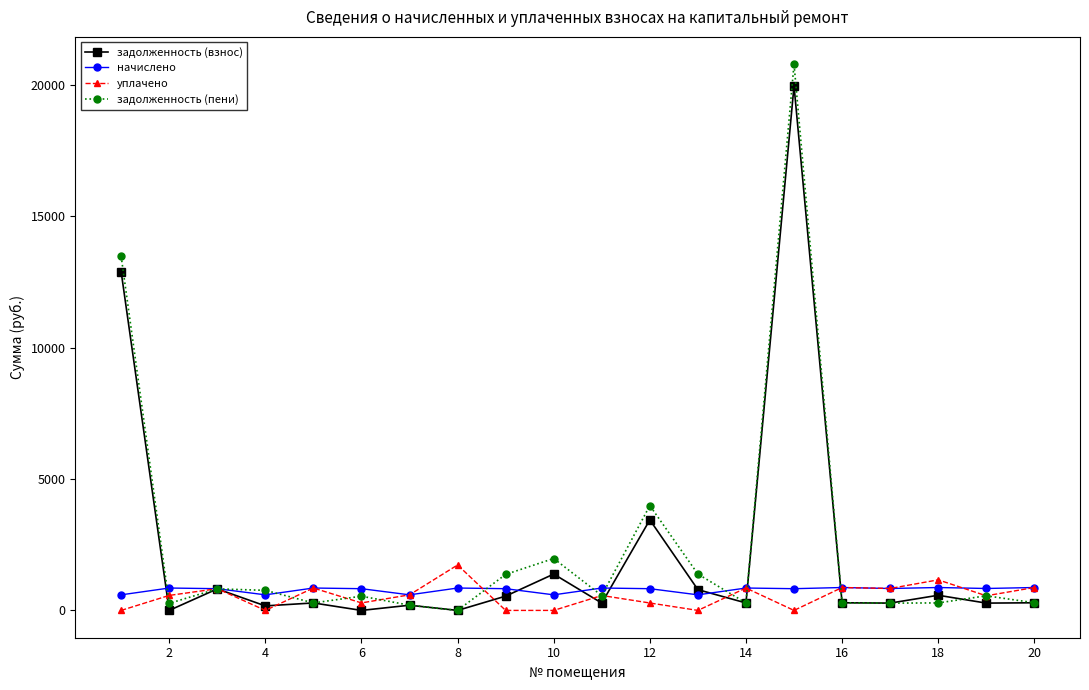

What is the maximum value shown in the chart?

20792.2